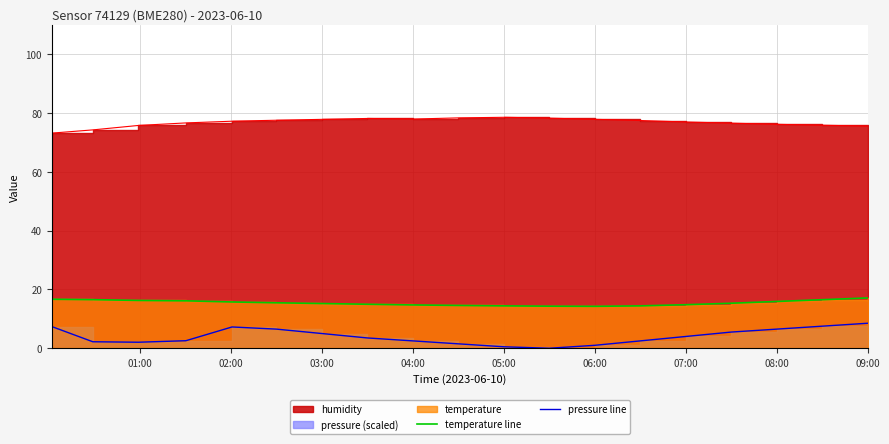

True or false: pressure line and temperature line cross at least once.

False